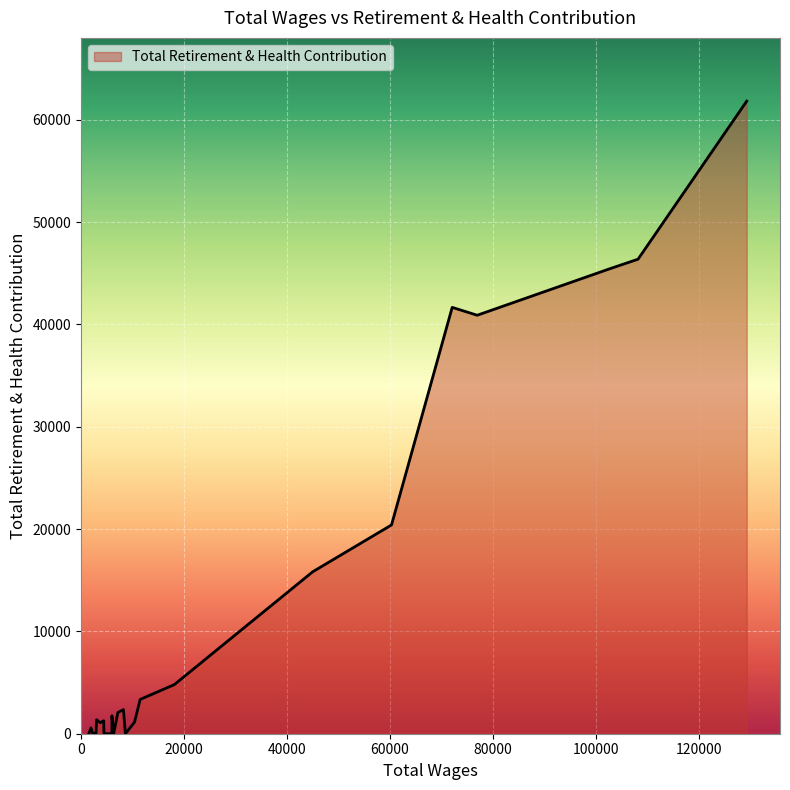

How many values are below 1266?

13